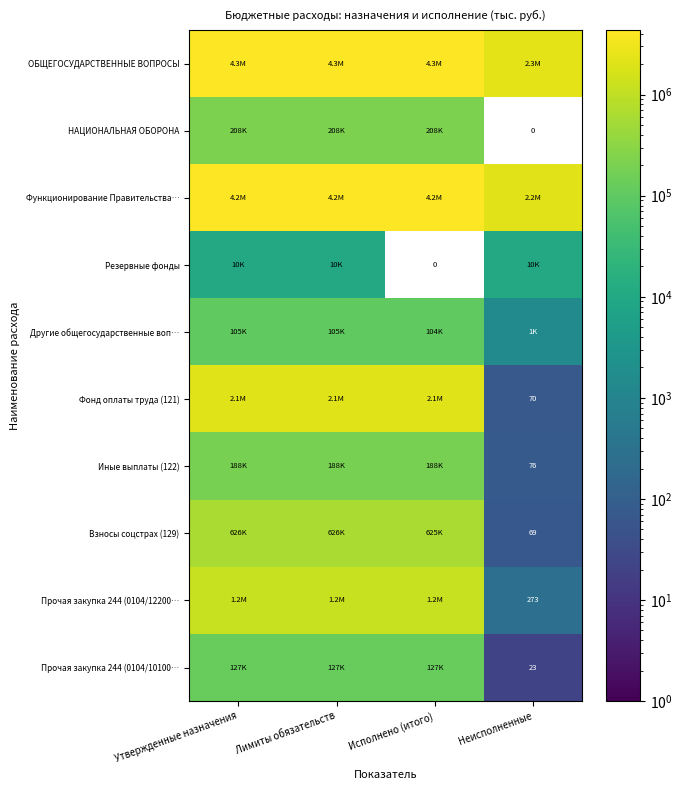

At which category is the sum across all series the highest?

Утвержденные назначения